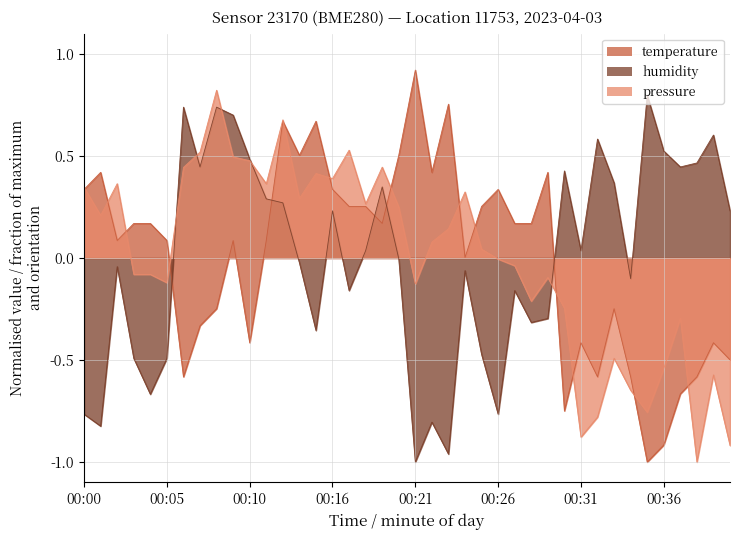

What is the difference between the maximum and minimum values in the temperature series?

1.9